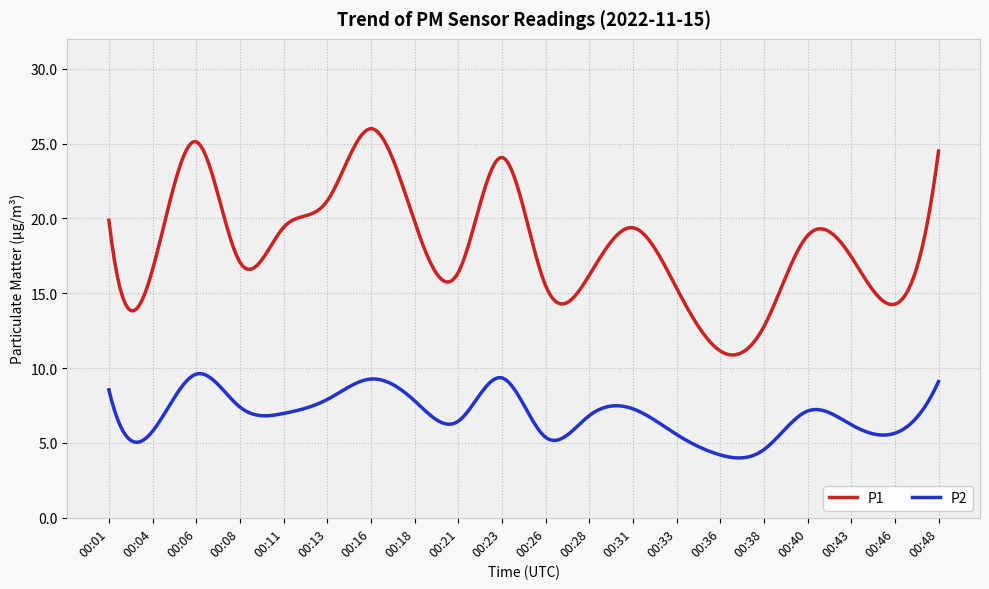

True or false: P1 and P2 cross at least once.

False